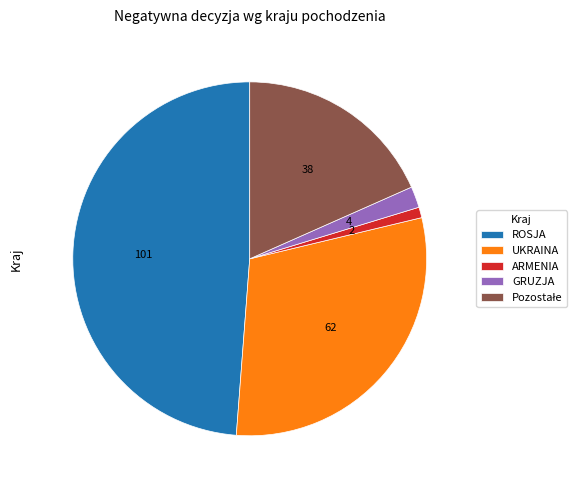

Is there any slice that represents more than half of the pie?

No